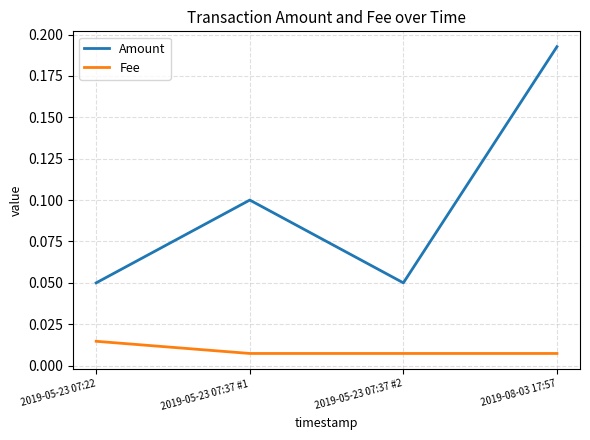

How many interior local peaks does the Amount series have?

1